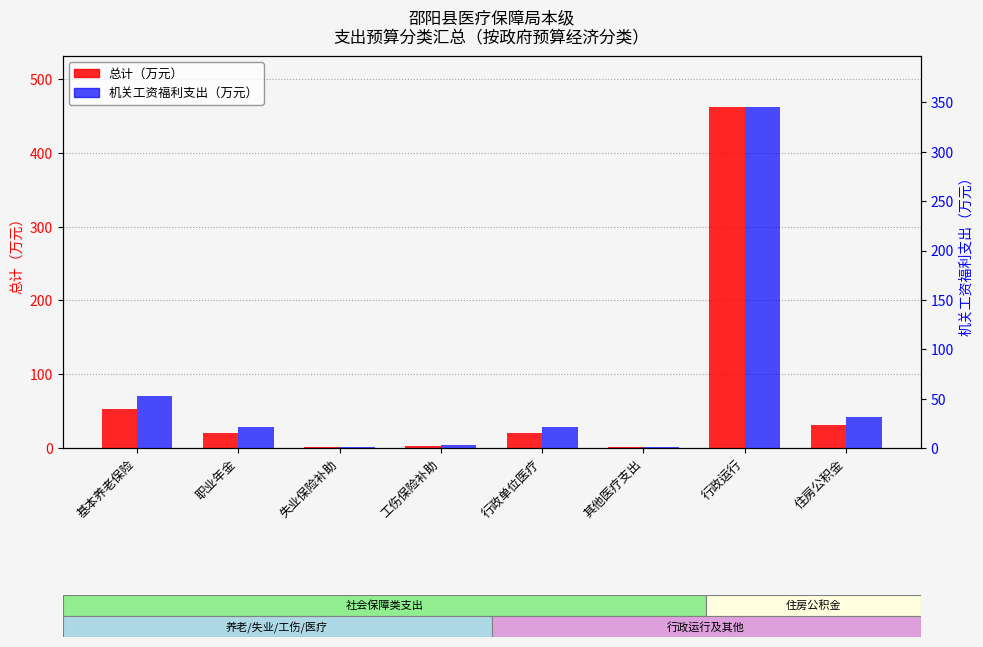

What position from the right is 失业保险补助?

6